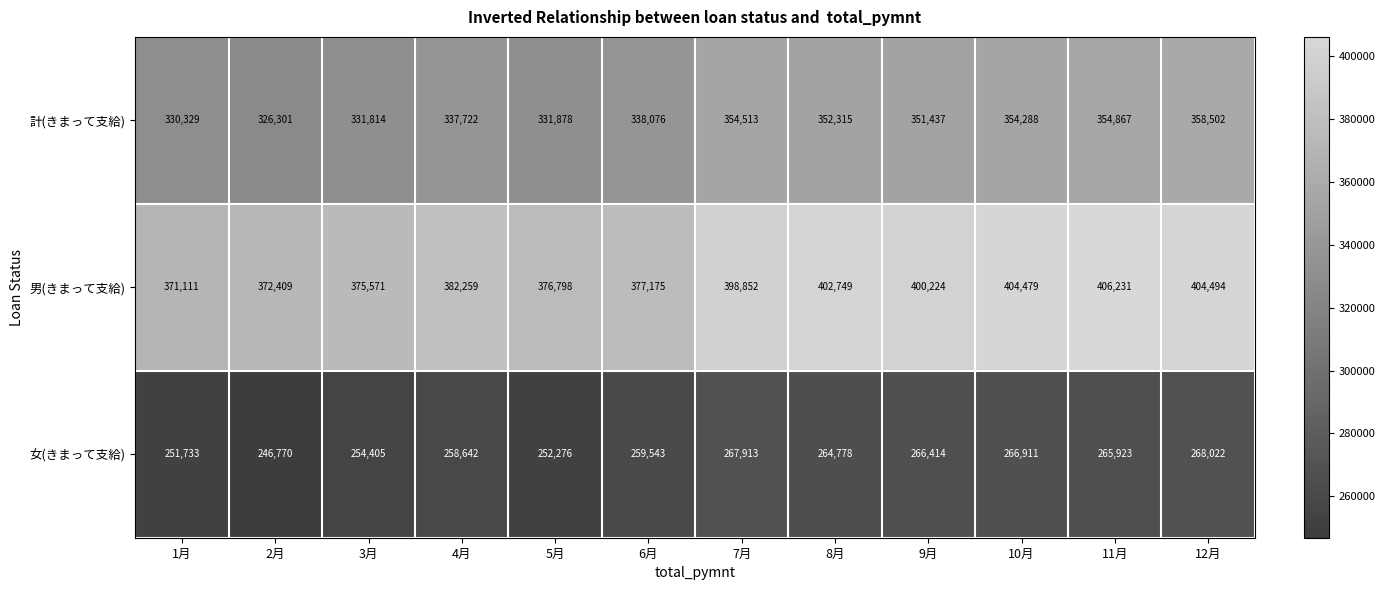

What is the difference between the highest and lowest values at 1月?

119378